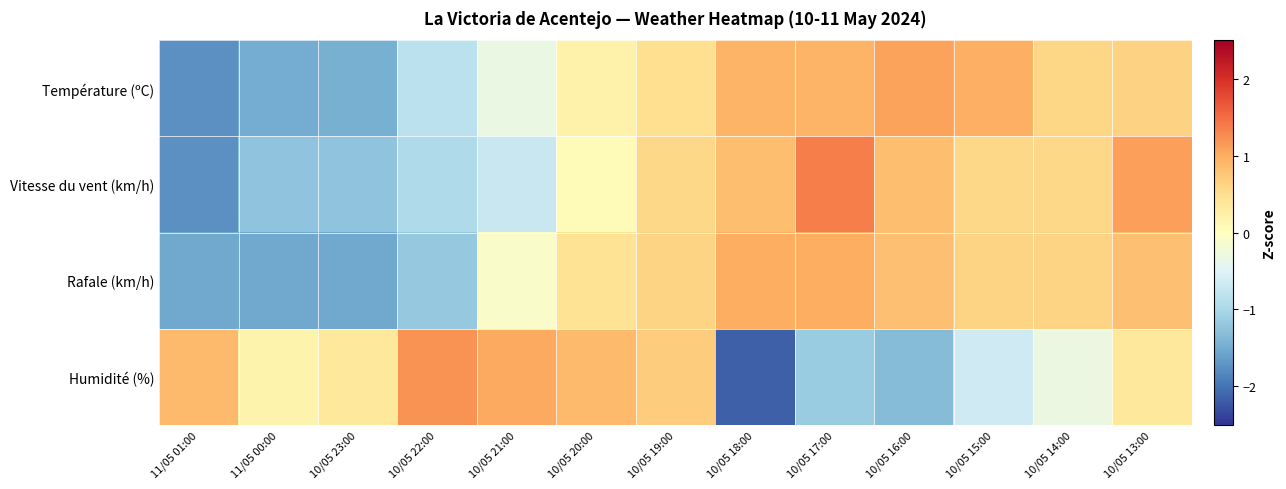

Reading right to left, what are all the values shown in this chart?

Température (ºC): 10/05 13:00=0.6	10/05 14:00=0.6	10/05 15:00=1.0	10/05 16:00=1.1	10/05 17:00=0.9	10/05 18:00=0.9	10/05 19:00=0.5	10/05 20:00=0.2	10/05 21:00=-0.3	10/05 22:00=-0.8	10/05 23:00=-1.4	11/05 00:00=-1.5	11/05 01:00=-1.7
Vitesse du vent (km/h): 10/05 13:00=1.1	10/05 14:00=0.6	10/05 15:00=0.6	10/05 16:00=0.8	10/05 17:00=1.4	10/05 18:00=0.8	10/05 19:00=0.6	10/05 20:00=0.1	10/05 21:00=-0.7	10/05 22:00=-1.0	10/05 23:00=-1.2	11/05 00:00=-1.2	11/05 01:00=-1.8
Rafale (km/h): 10/05 13:00=0.8	10/05 14:00=0.6	10/05 15:00=0.6	10/05 16:00=0.8	10/05 17:00=1.0	10/05 18:00=1.0	10/05 19:00=0.6	10/05 20:00=0.4	10/05 21:00=-0.1	10/05 22:00=-1.2	10/05 23:00=-1.5	11/05 00:00=-1.5	11/05 01:00=-1.5
Humidité (%): 10/05 13:00=0.4	10/05 14:00=-0.3	10/05 15:00=-0.6	10/05 16:00=-1.3	10/05 17:00=-1.1	10/05 18:00=-2.2	10/05 19:00=0.7	10/05 20:00=0.9	10/05 21:00=1.0	10/05 22:00=1.2	10/05 23:00=0.4	11/05 00:00=0.2	11/05 01:00=0.9